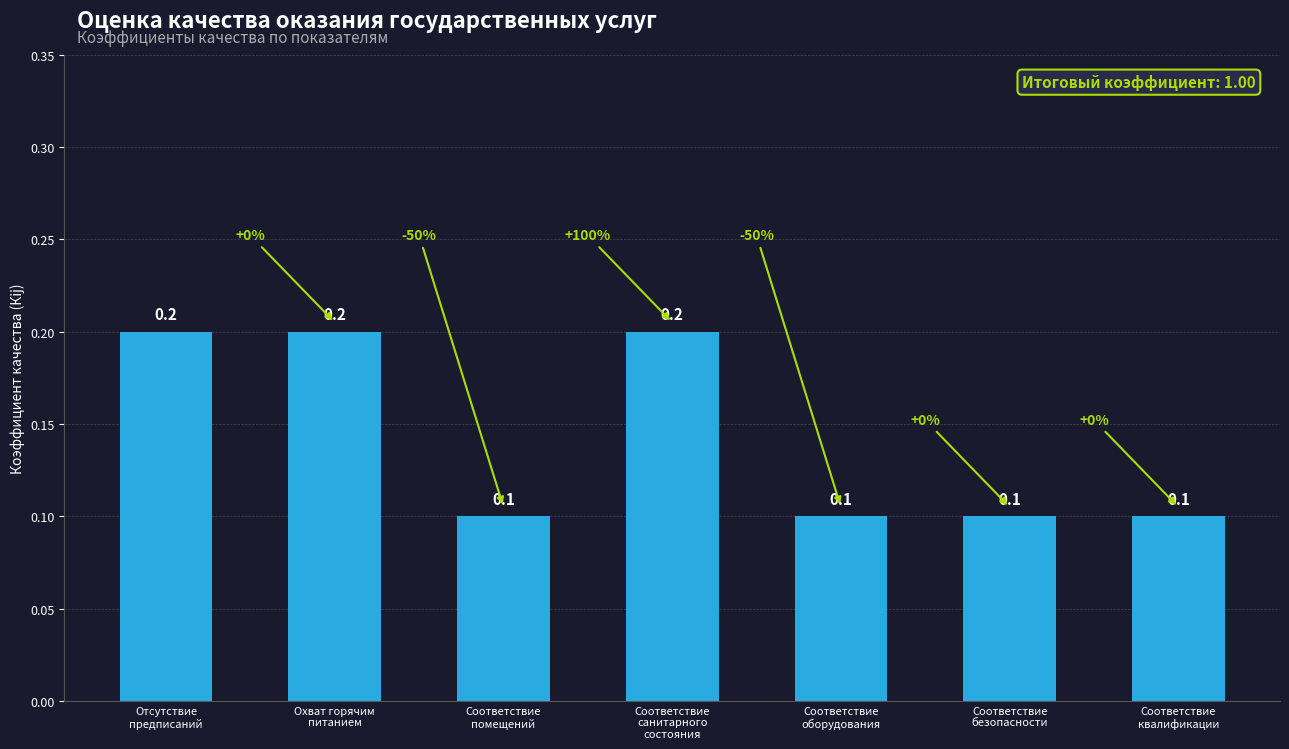

Which has a higher value, Отсутствие
предписаний or Соответствие
квалификации?

Отсутствие
предписаний